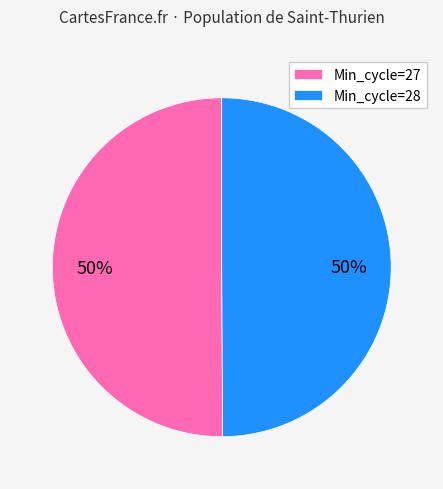

To the nearest percent, what is the combined percentage of Min_cycle=27 and Min_cycle=28?

100%